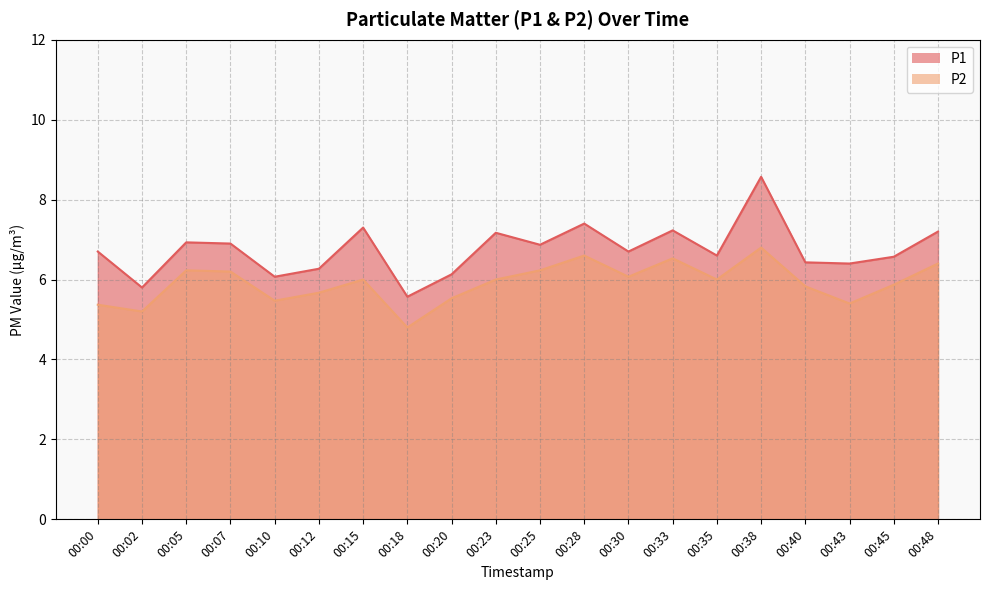

Where is the first local maximum for P1?

00:05